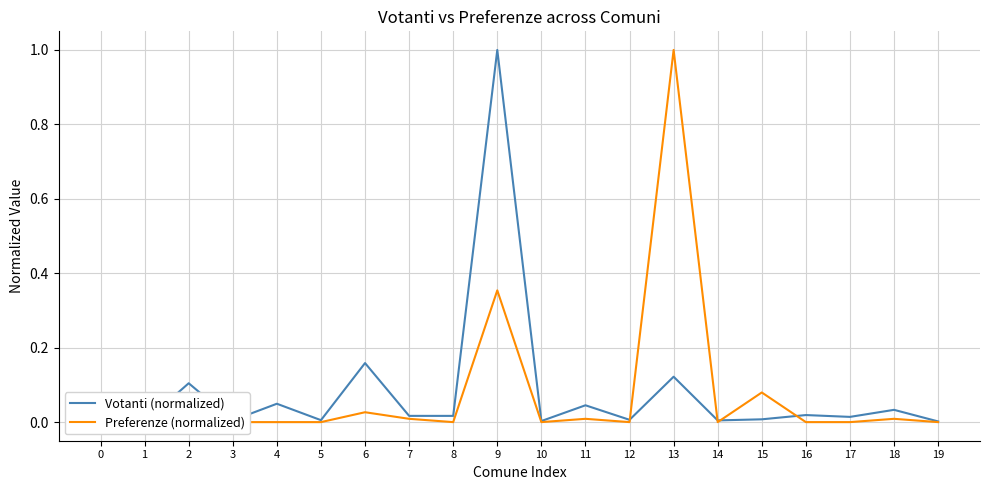

Is it true that Votanti (normalized) equals 0.0 at 5?

True